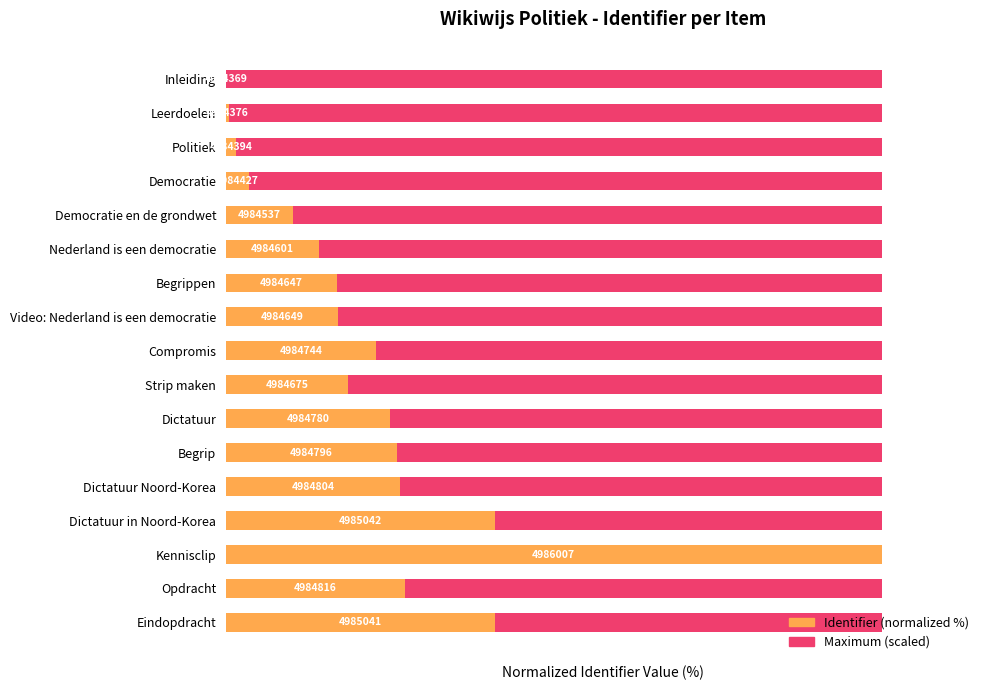

The Identifier (normalized %) series shows 12.6 at Compromis. True or false?

False